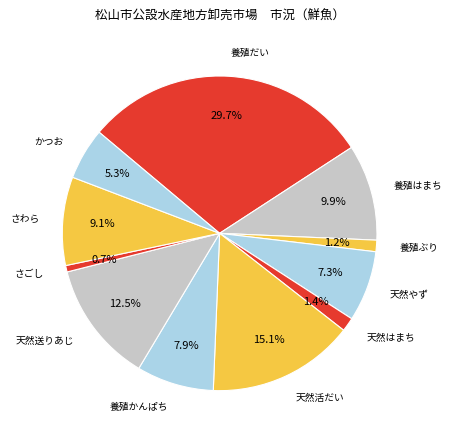

How many segments does this pie chart have?

11